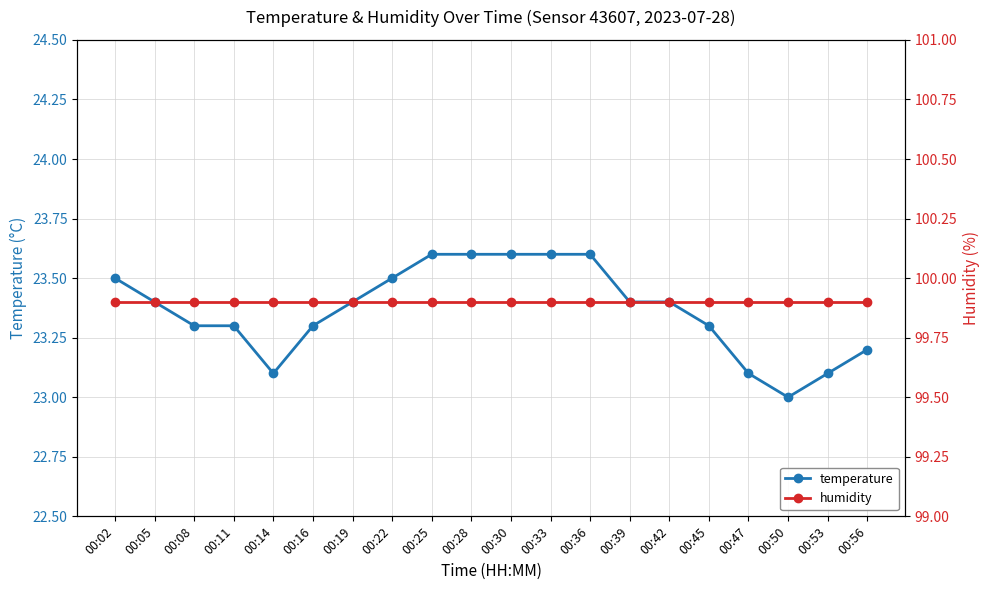

At which category is the sum across all series the highest?

00:25